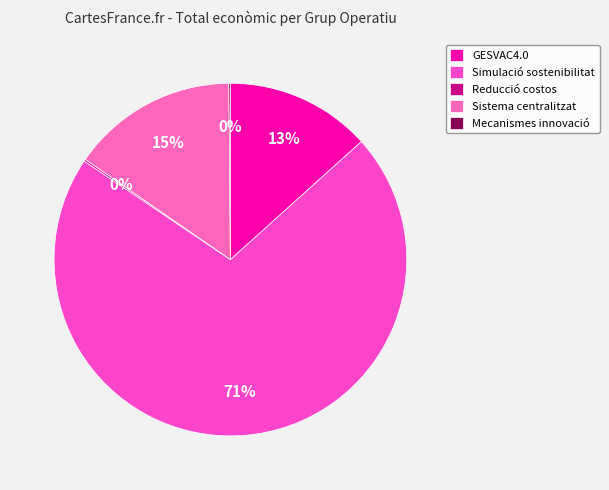

What percentage is the Simulació sostenibilitat slice, to the nearest percent?

71%